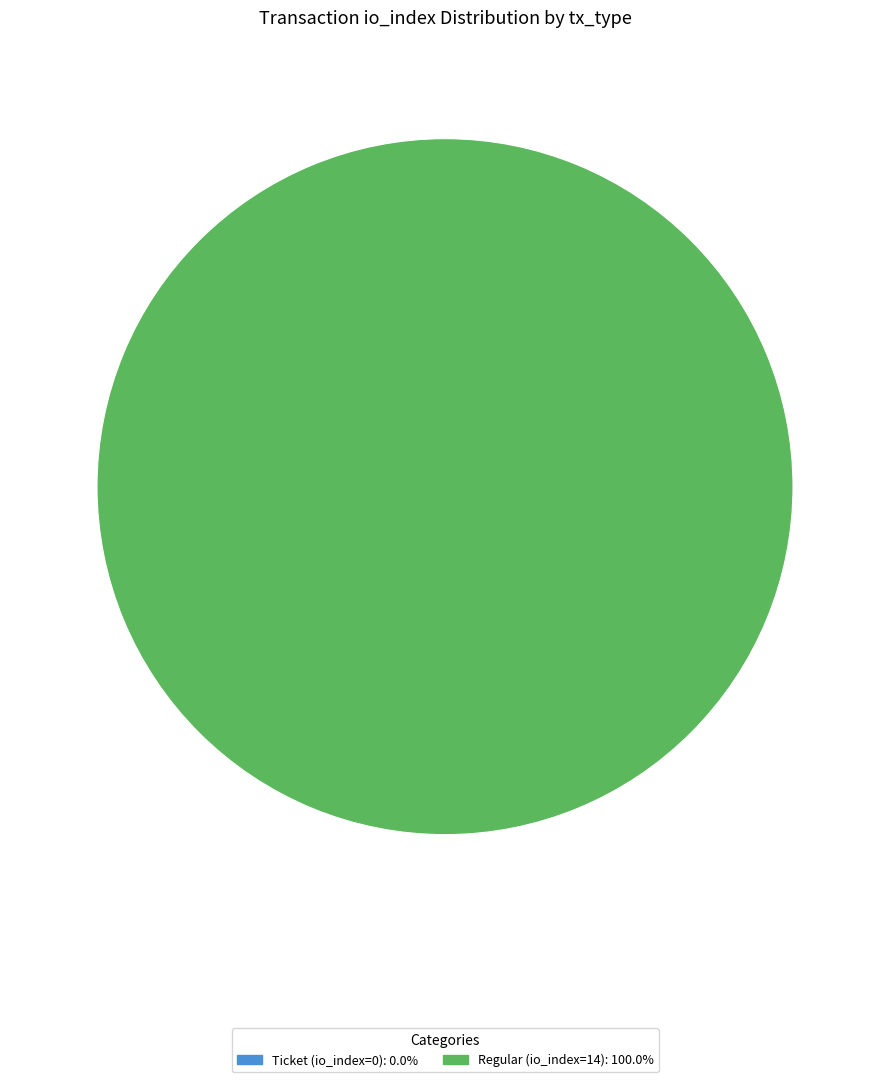

Count the number of slices in the pie.

2